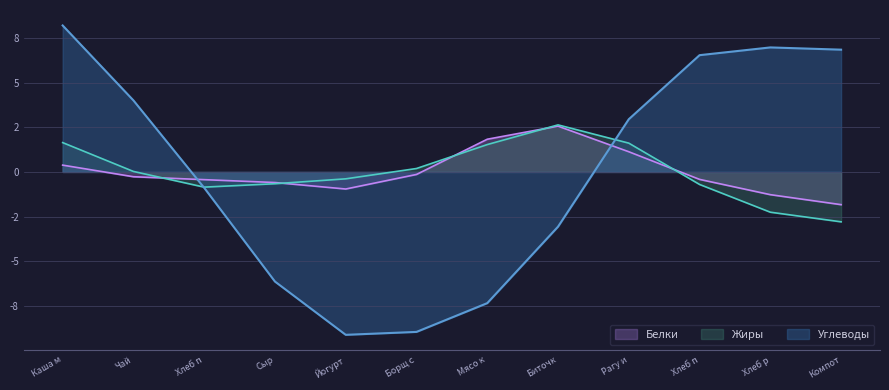

Between which two adjacent categories do Углеводы and Жиры first intersect?

Хлеб пшеничный and Сыр